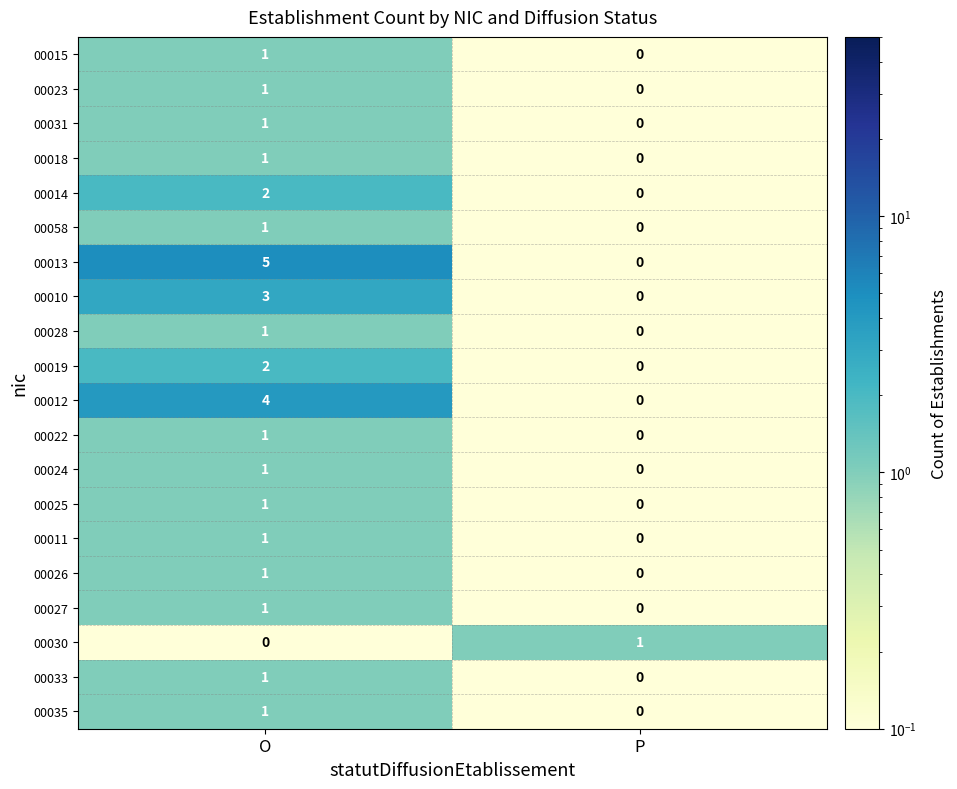

What is the sum of the 00010 values at O and P?

3